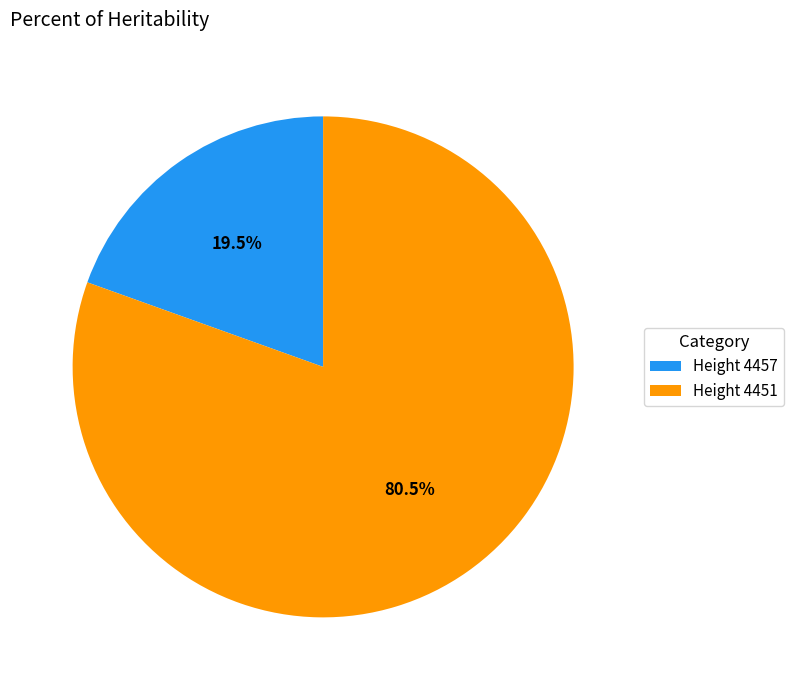

What percentage do Height 4451 and Height 4457 together represent?

100.0%